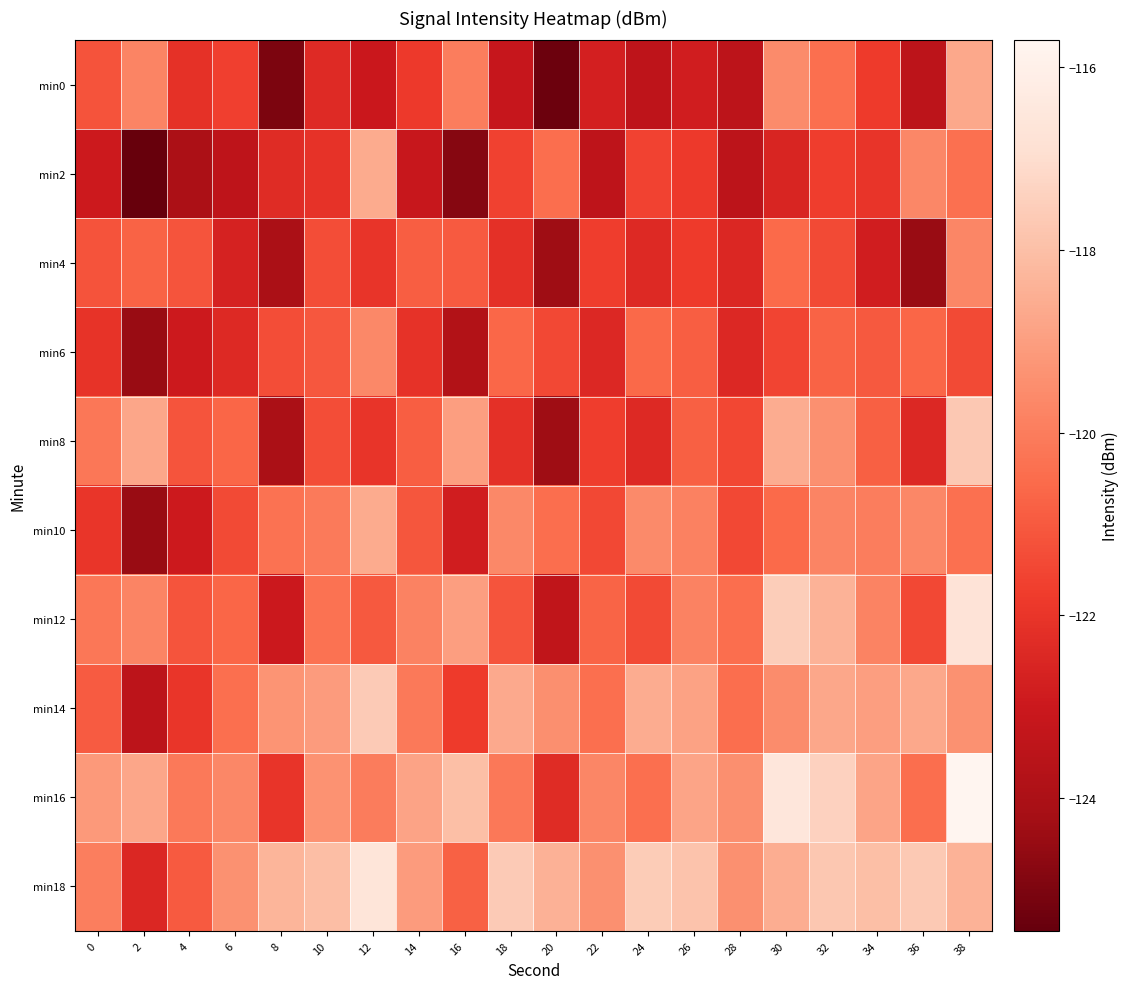

Rank the series by their maximum value, from lowest to highest.

min4, min6, min0, min2, min10, min8, min14, min12, min18, min16